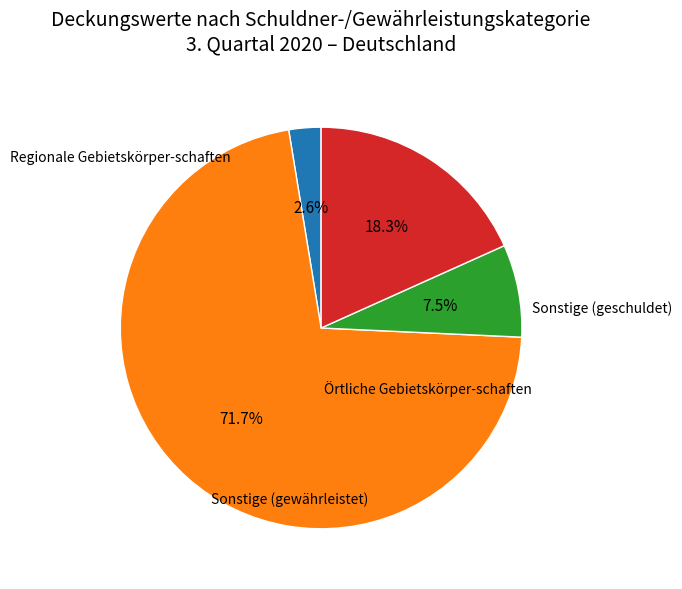

Does any single category account for the majority?

Yes